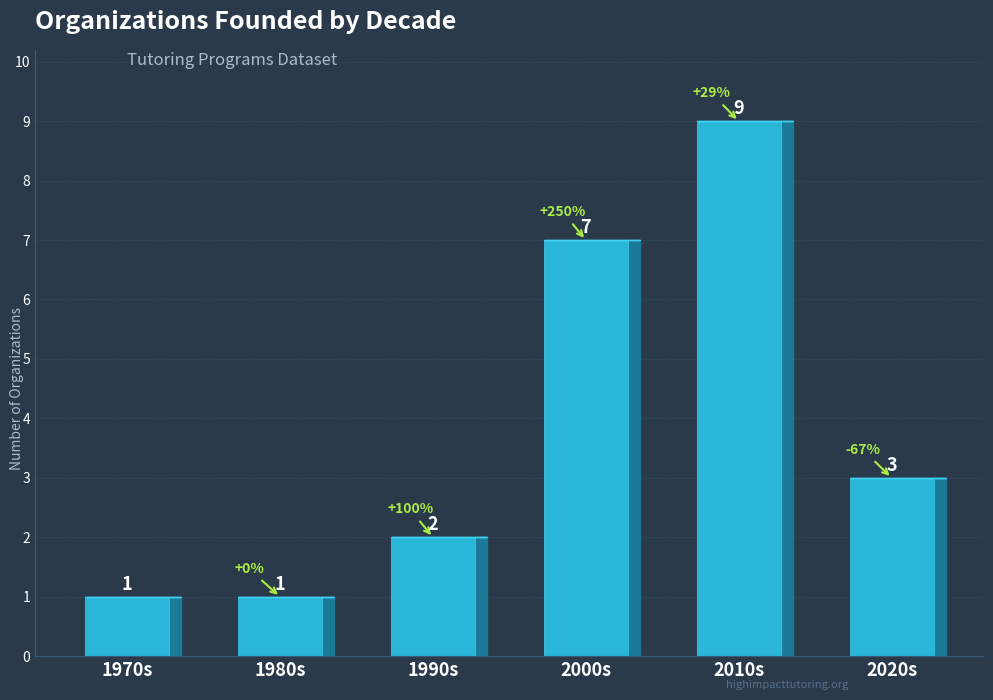

The chart shows a value of 1 at 1970s. True or false?

True